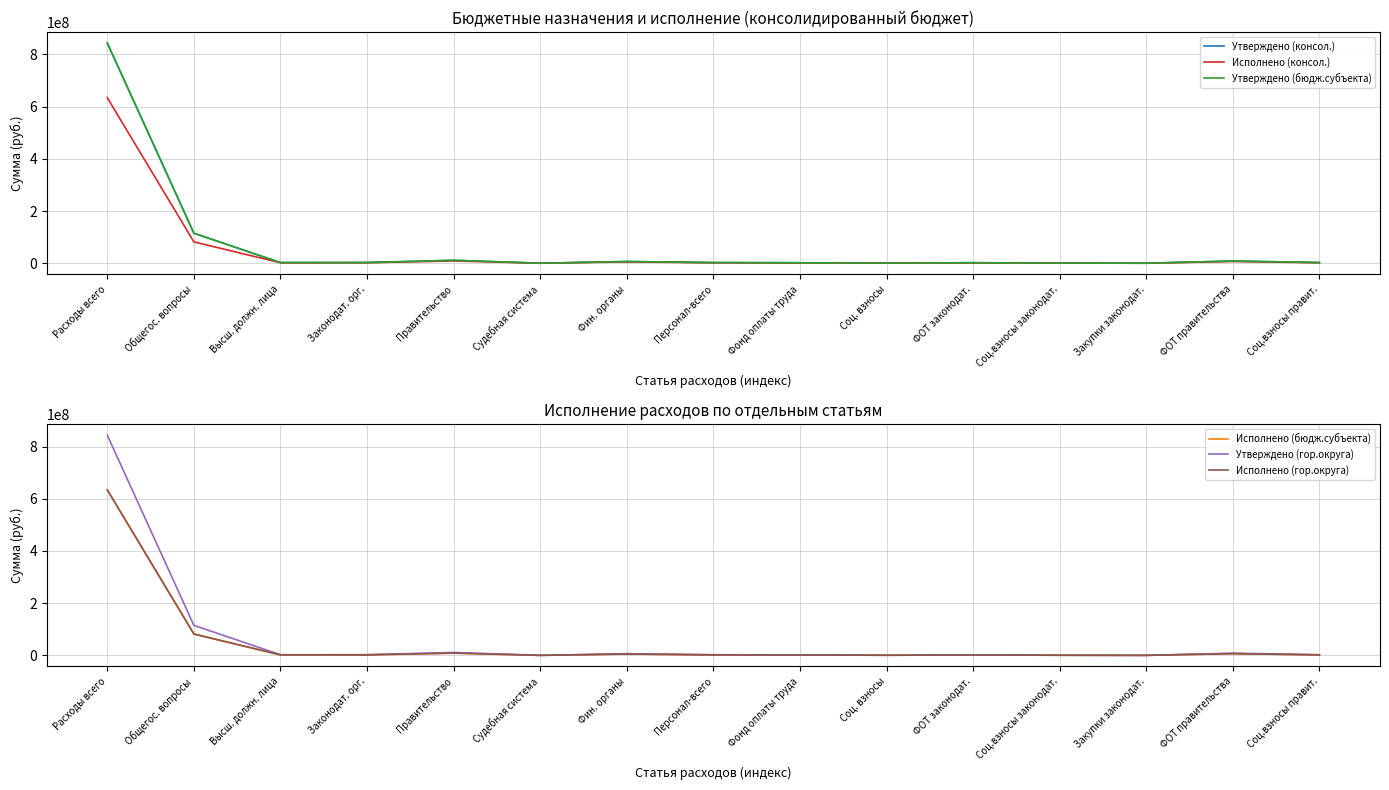

Is it true that Утверждено (гор.округа) equals 690.9 at Судебная система?

False